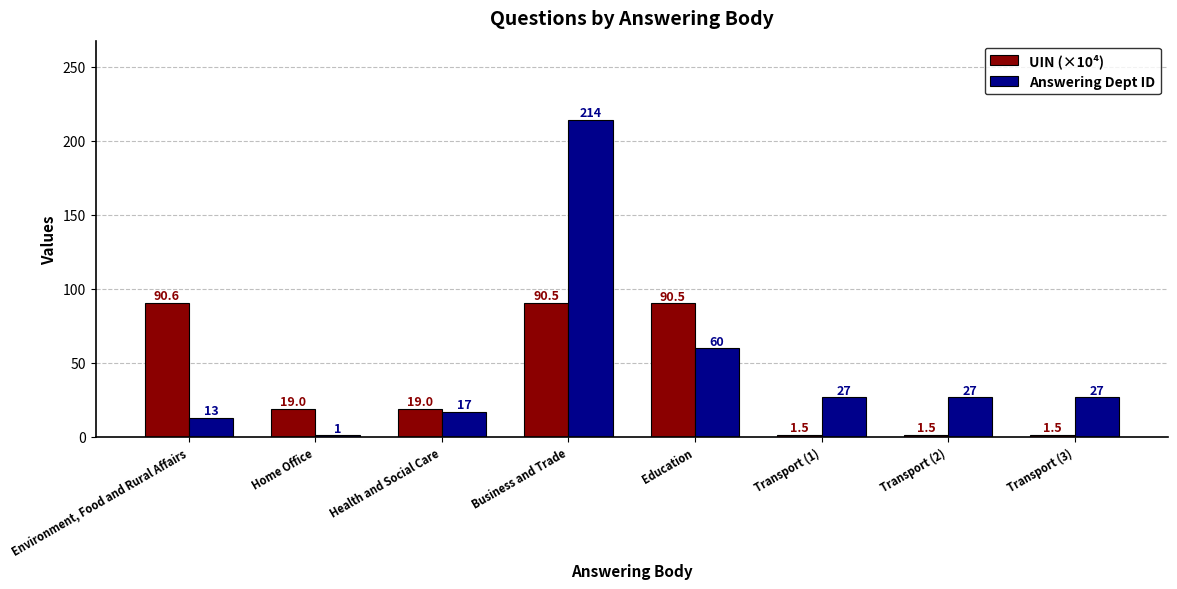

How many values in the UIN (×10⁴) series exceed 18?

5